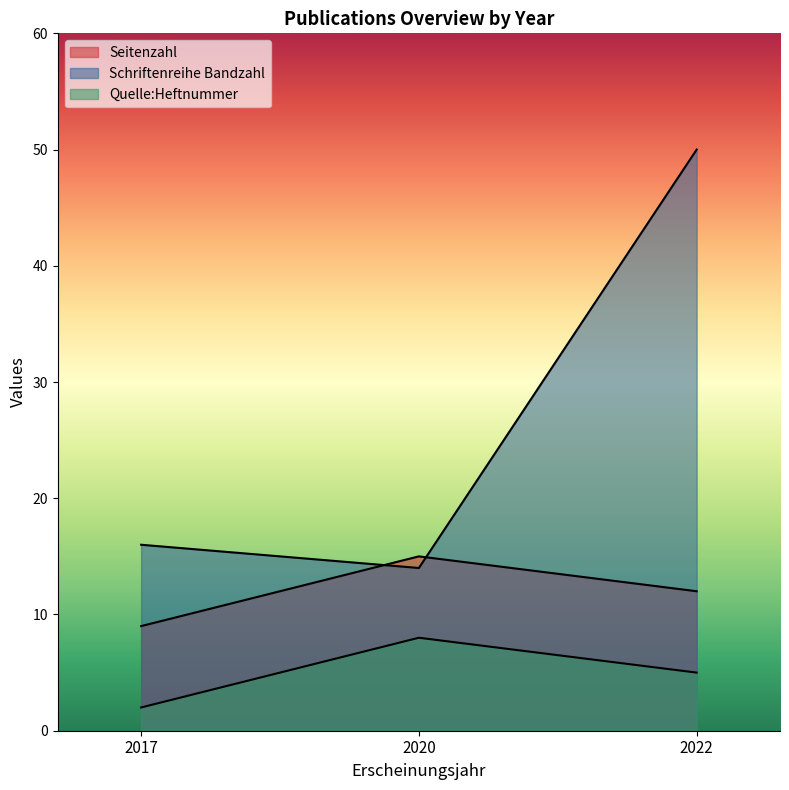

At which label does Schriftenreihe Bandzahl first exceed 16?

2022